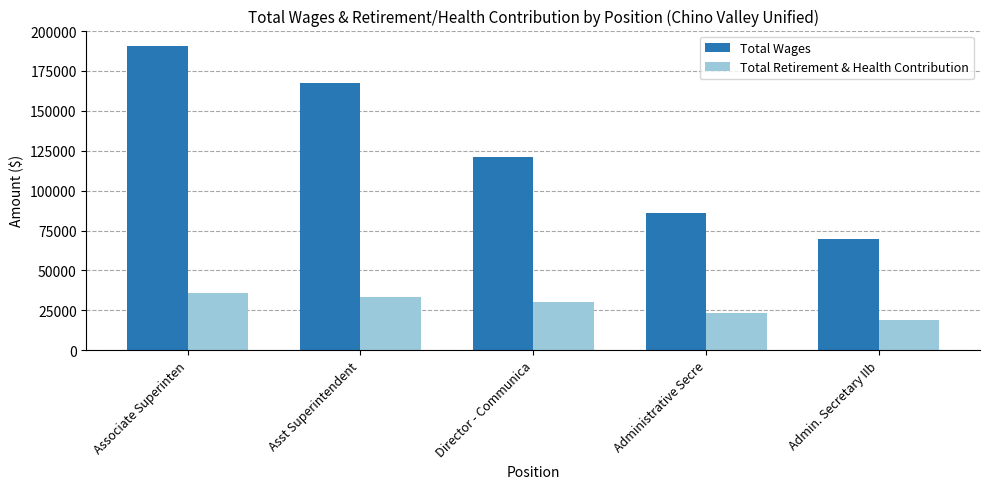

Between Associate Superinten and Asst Superintendent, which series saw the biggest shift?

Total Wages